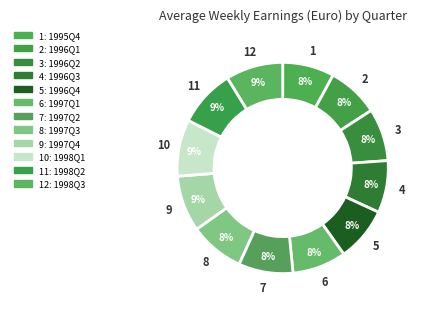

Is there a majority slice in this chart?

No